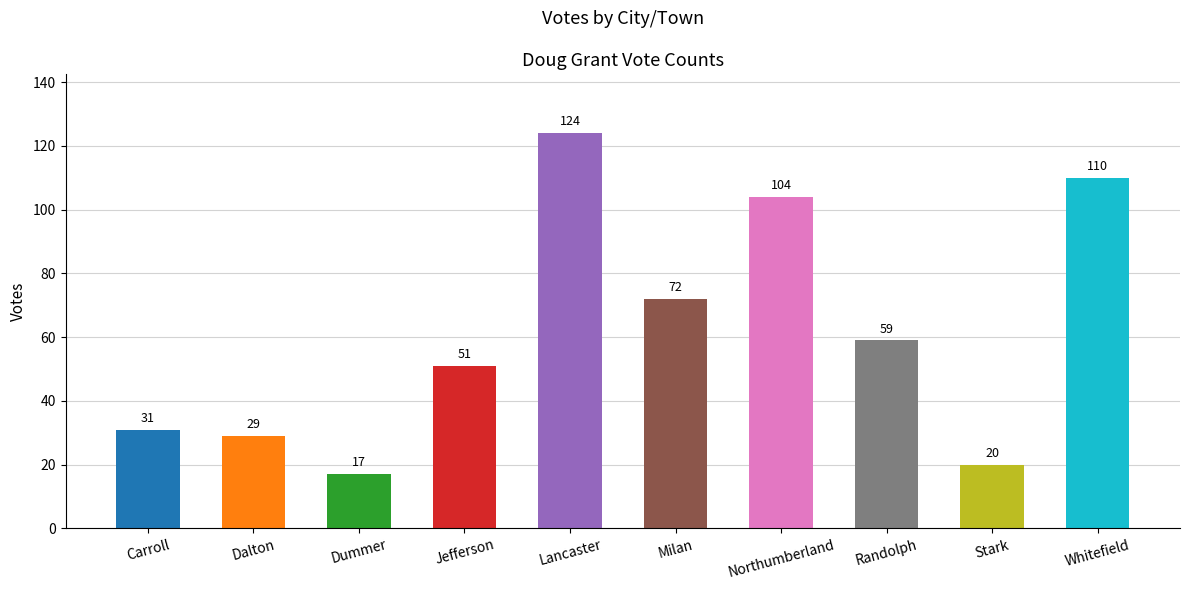

How many categories are shown in the chart?

10